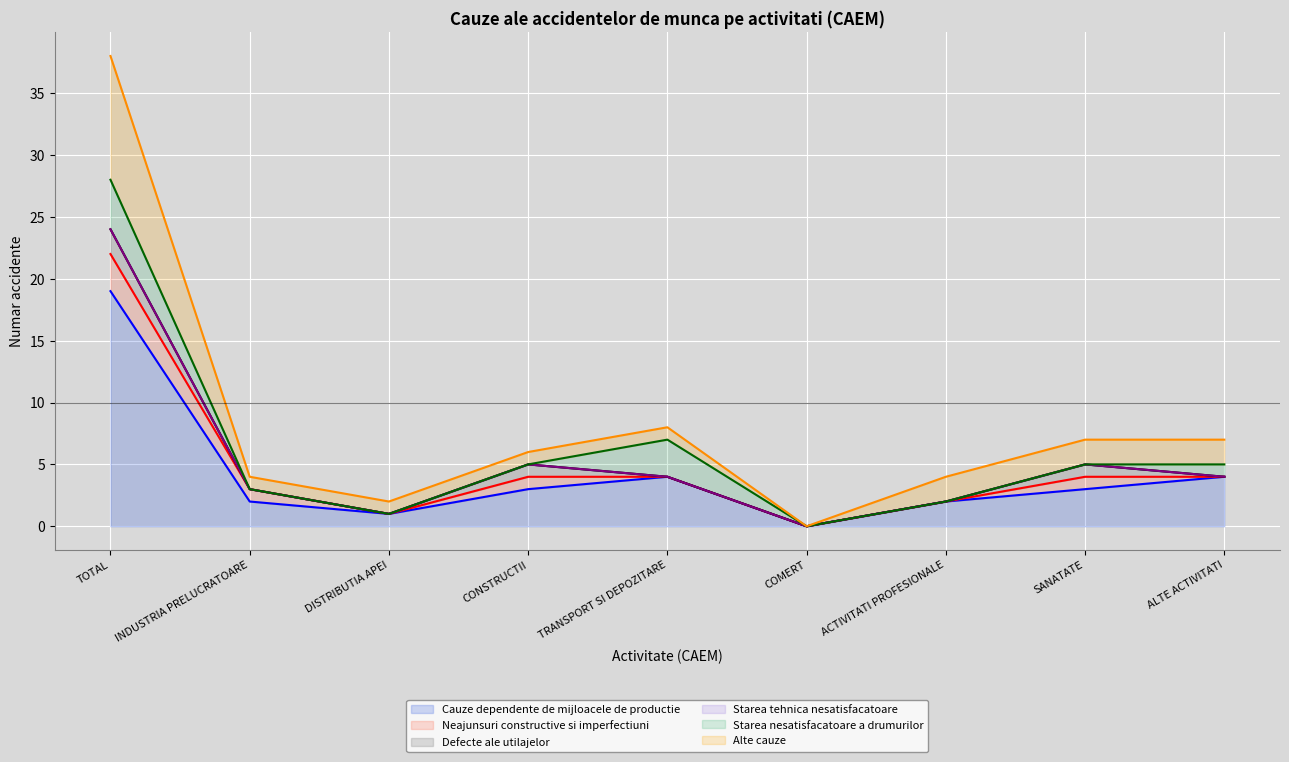

Reading left to right, what are all the values shown in this chart?

Cauze dependente de mijloacele de productie: TOTAL=19	INDUSTRIA PRELUCRATOARE=2	DISTRIBUTIA APEI=1	CONSTRUCTII=3	TRANSPORT SI DEPOZITARE=4	COMERT=0	ACTIVITATI PROFESIONALE=2	SANATATE=3	ALTE ACTIVITATI=4
Neajunsuri constructive si imperfectiuni: TOTAL=3	INDUSTRIA PRELUCRATOARE=1	DISTRIBUTIA APEI=0	CONSTRUCTII=1	TRANSPORT SI DEPOZITARE=0	COMERT=0	ACTIVITATI PROFESIONALE=0	SANATATE=1	ALTE ACTIVITATI=0
Defecte ale utilajelor: TOTAL=2	INDUSTRIA PRELUCRATOARE=0	DISTRIBUTIA APEI=0	CONSTRUCTII=1	TRANSPORT SI DEPOZITARE=0	COMERT=0	ACTIVITATI PROFESIONALE=0	SANATATE=1	ALTE ACTIVITATI=0
Starea tehnica nesatisfacatoare: TOTAL=0	INDUSTRIA PRELUCRATOARE=0	DISTRIBUTIA APEI=0	CONSTRUCTII=0	TRANSPORT SI DEPOZITARE=0	COMERT=0	ACTIVITATI PROFESIONALE=0	SANATATE=0	ALTE ACTIVITATI=0
Starea nesatisfacatoare a drumurilor: TOTAL=4	INDUSTRIA PRELUCRATOARE=0	DISTRIBUTIA APEI=0	CONSTRUCTII=0	TRANSPORT SI DEPOZITARE=3	COMERT=0	ACTIVITATI PROFESIONALE=0	SANATATE=0	ALTE ACTIVITATI=1
Alte cauze: TOTAL=10	INDUSTRIA PRELUCRATOARE=1	DISTRIBUTIA APEI=1	CONSTRUCTII=1	TRANSPORT SI DEPOZITARE=1	COMERT=0	ACTIVITATI PROFESIONALE=2	SANATATE=2	ALTE ACTIVITATI=2